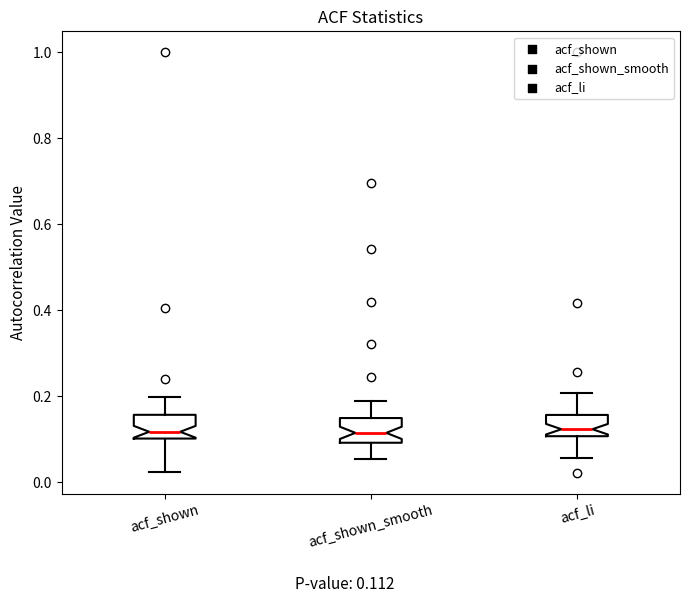

Reading left to right, read every box against the y-axis: the position of its median line, the range the box covers, and the ends of its whiskers. The values are not printed on the chart, so give them approximately, as read against the axis.

acf_shown: median 0.12, box 0.10 to 0.16, whiskers 0.02 to 0.20
acf_shown_smooth: median 0.12, box 0.10 to 0.14, whiskers 0.06 to 0.18
acf_li: median 0.12, box 0.10 to 0.16, whiskers 0.06 to 0.20